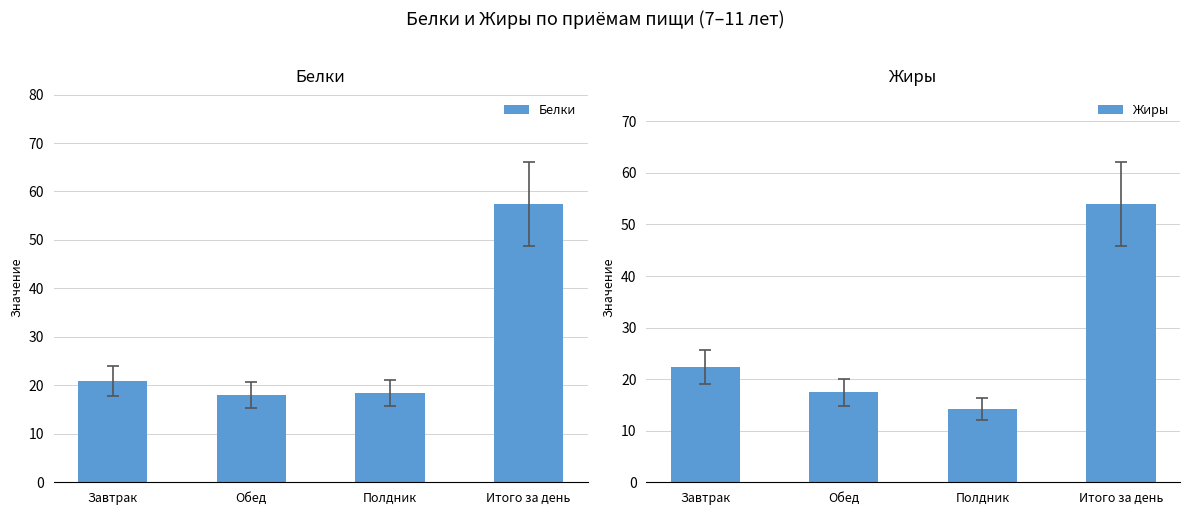

What position from the left is Обед?

2